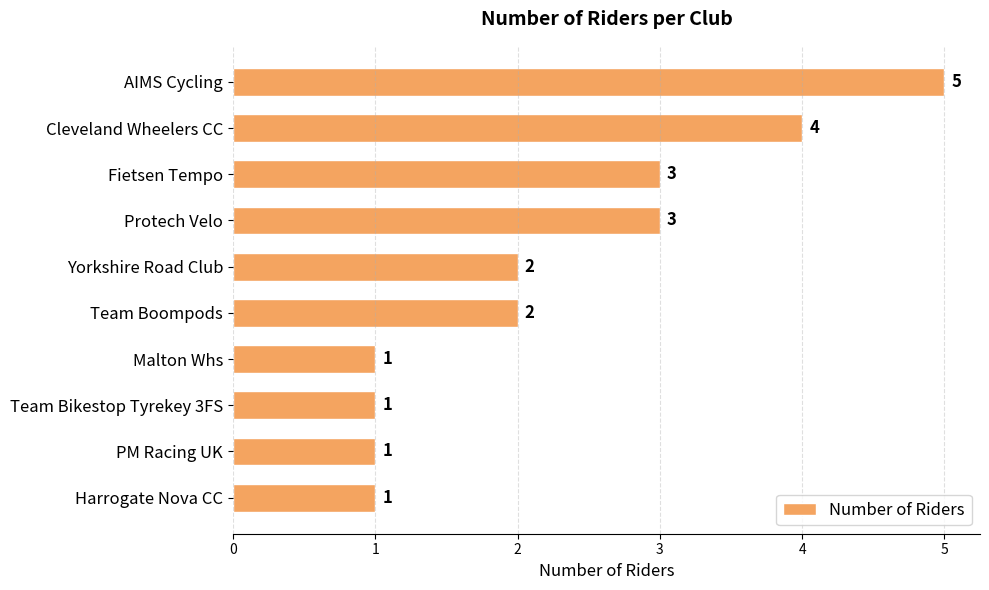

What is the sum of all values?

23